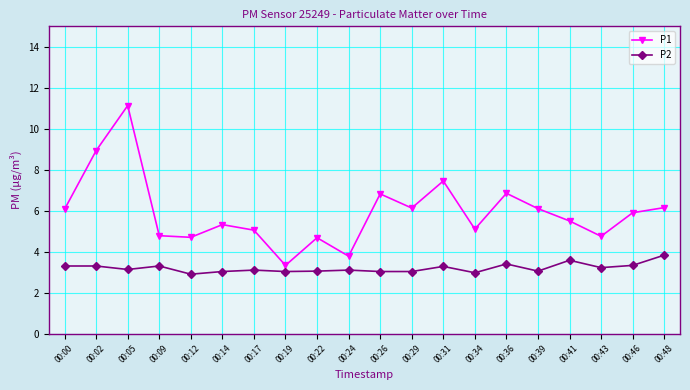

What is the sum of the P2 values at 00:41 and 00:14?

6.6